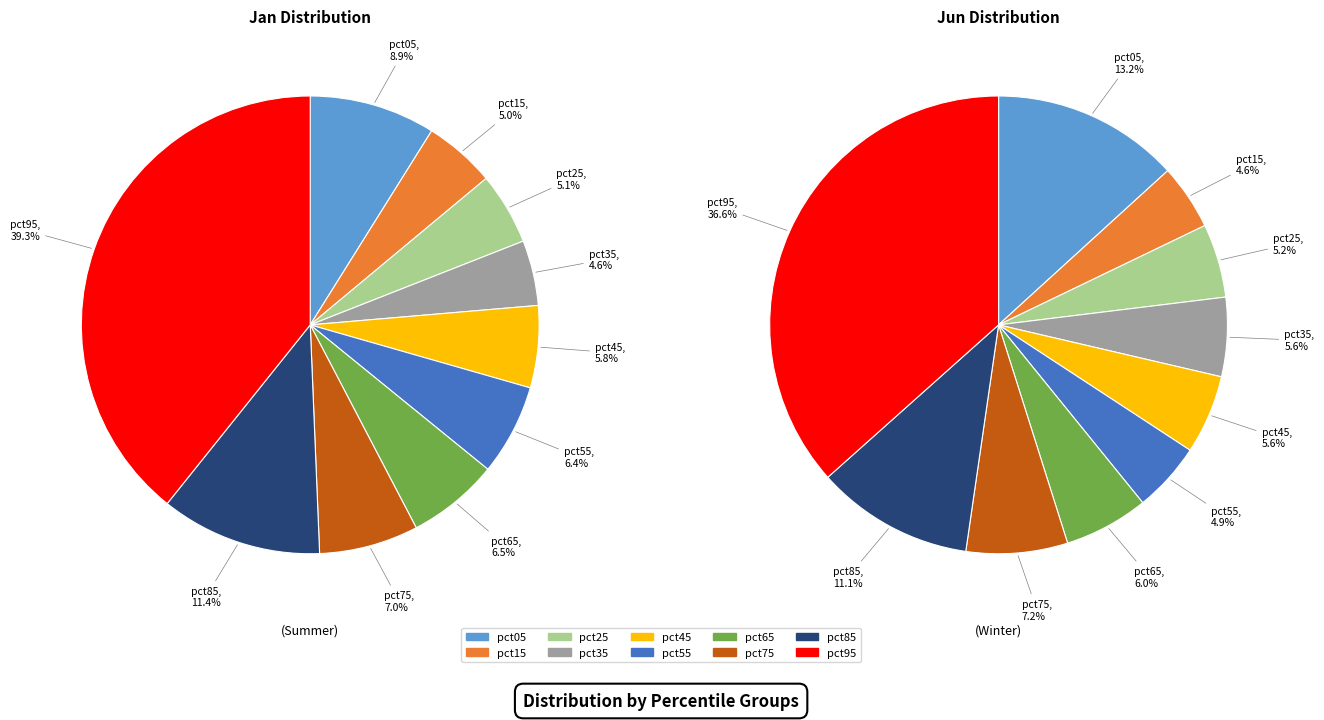

To the nearest percent, what portion does 3 represent?

6%